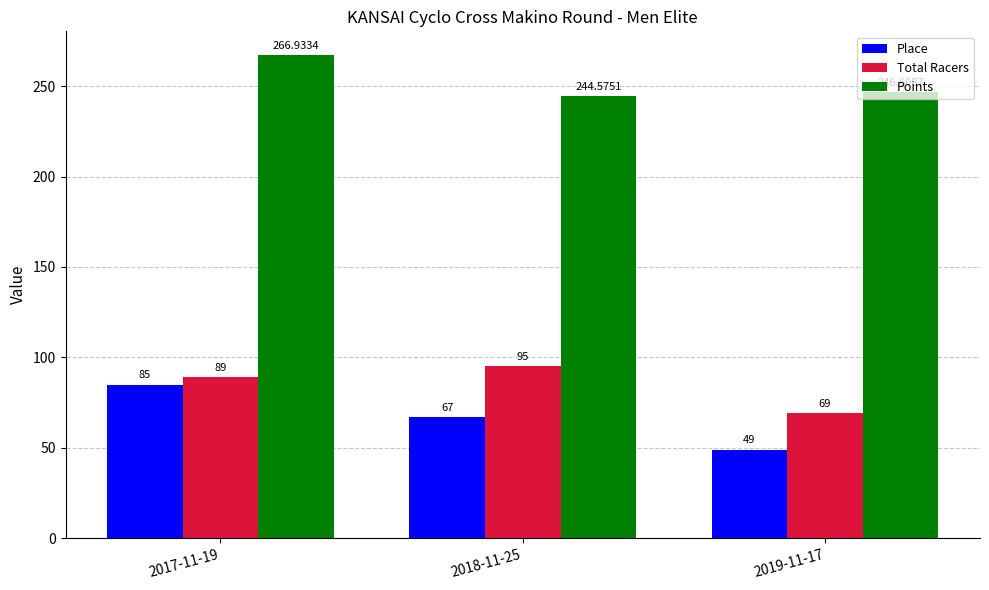

What is the label of the 1st bar from the left?

2017-11-19